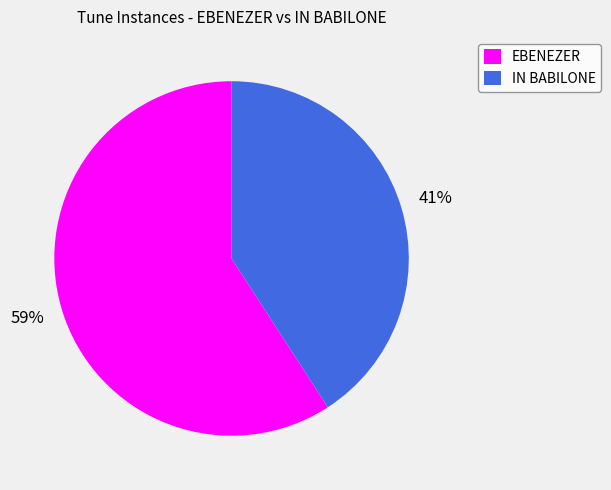

Do EBENEZER and IN BABILONE together represent more than half of the pie?

Yes